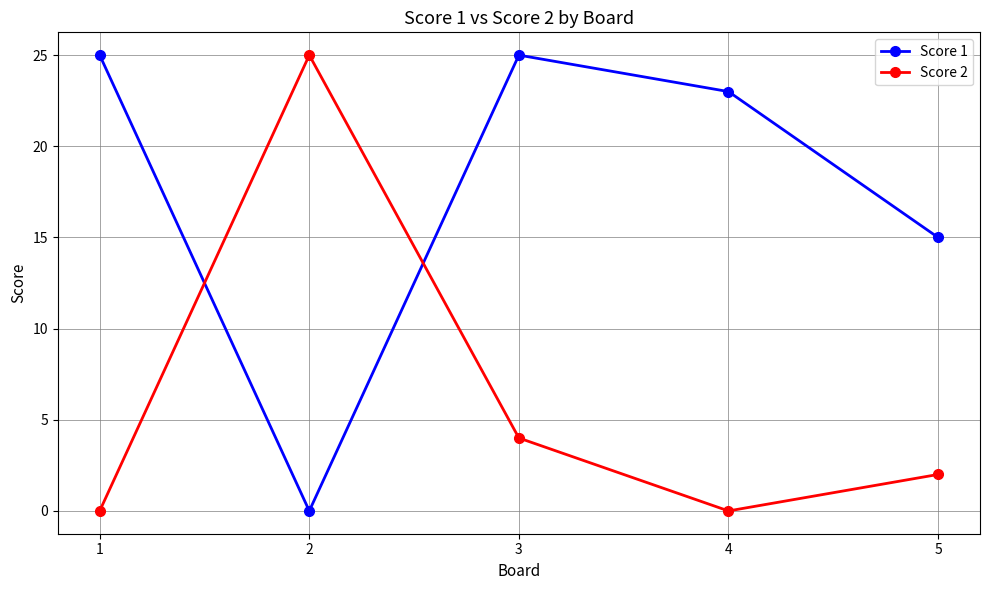

In Score 2, how many points are higher than both neighbors (excluding endpoints)?

1